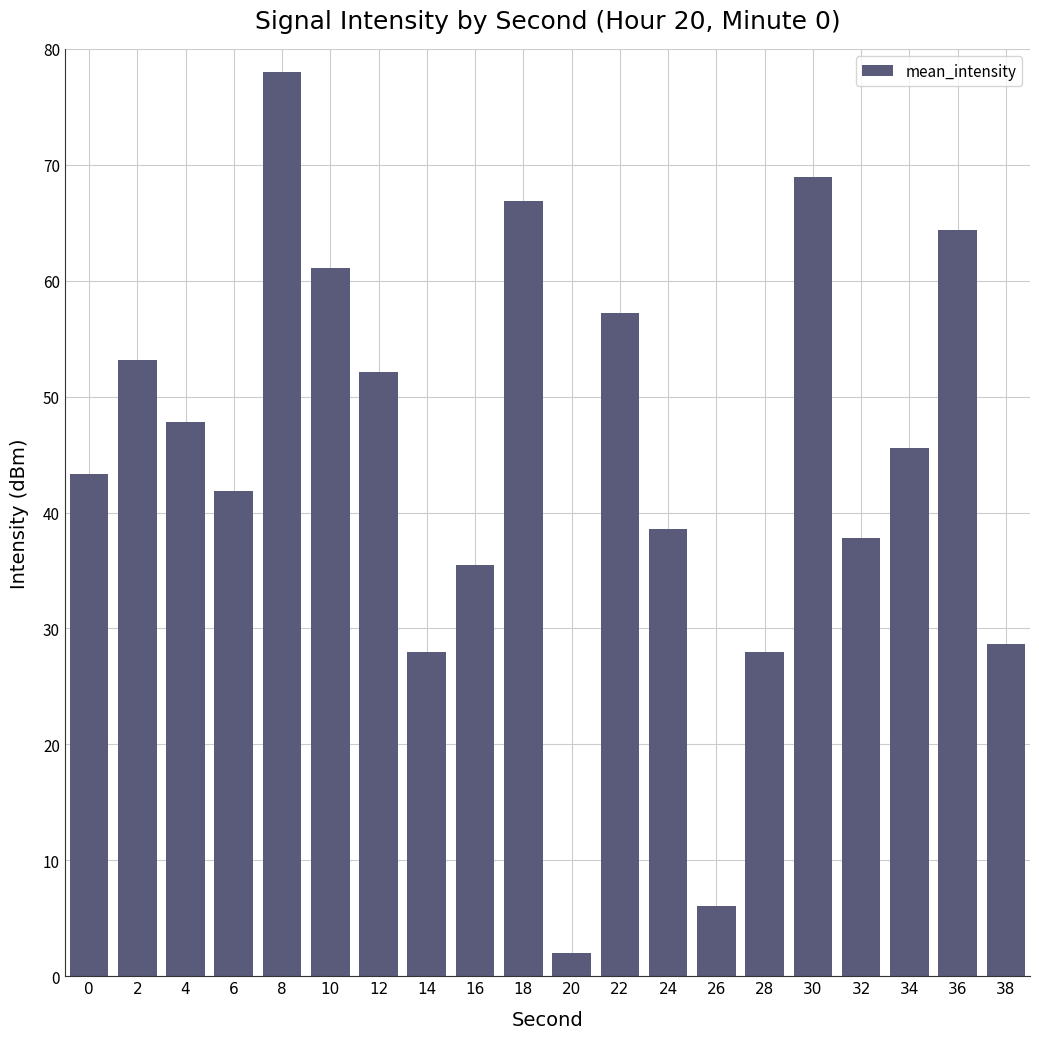

Does the chart contain any negative values?

No